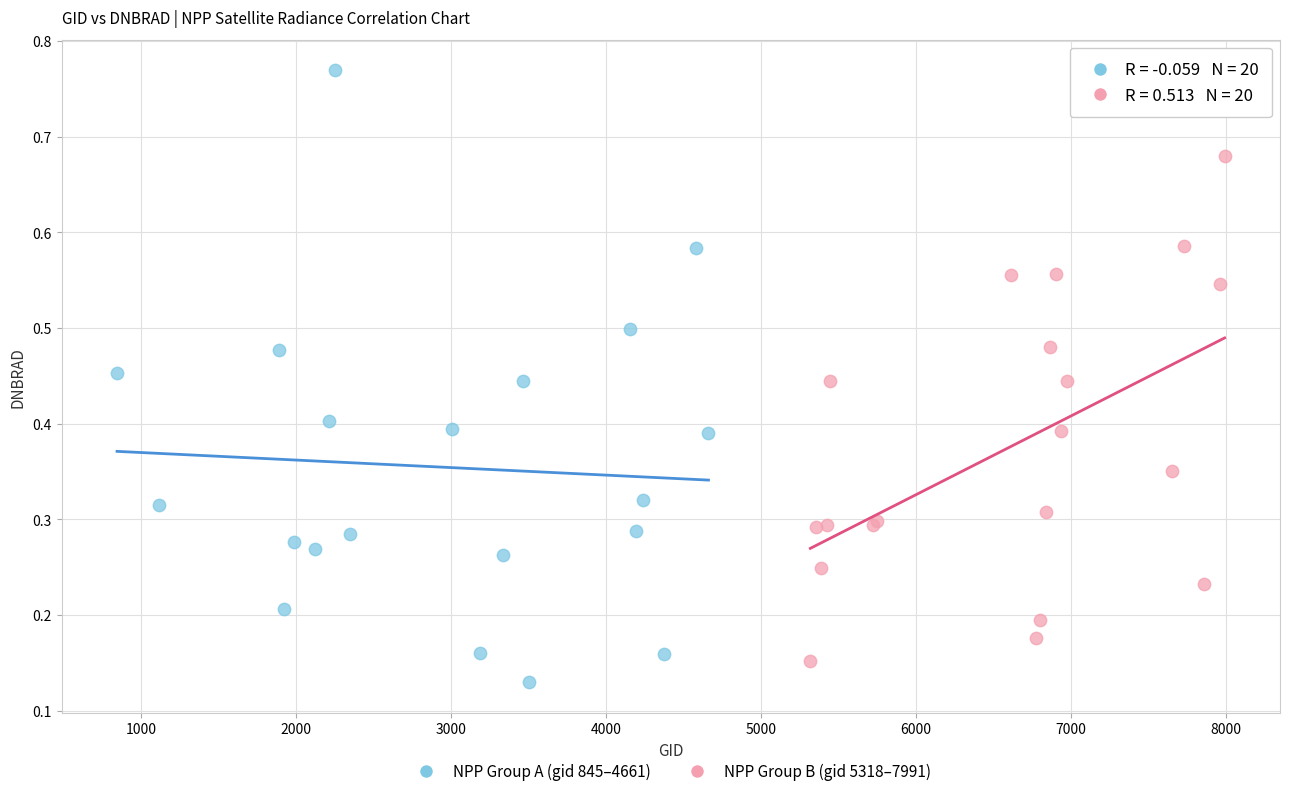

Which series has the widest spread of Y values?

NPP Group A (gid 845–4661)